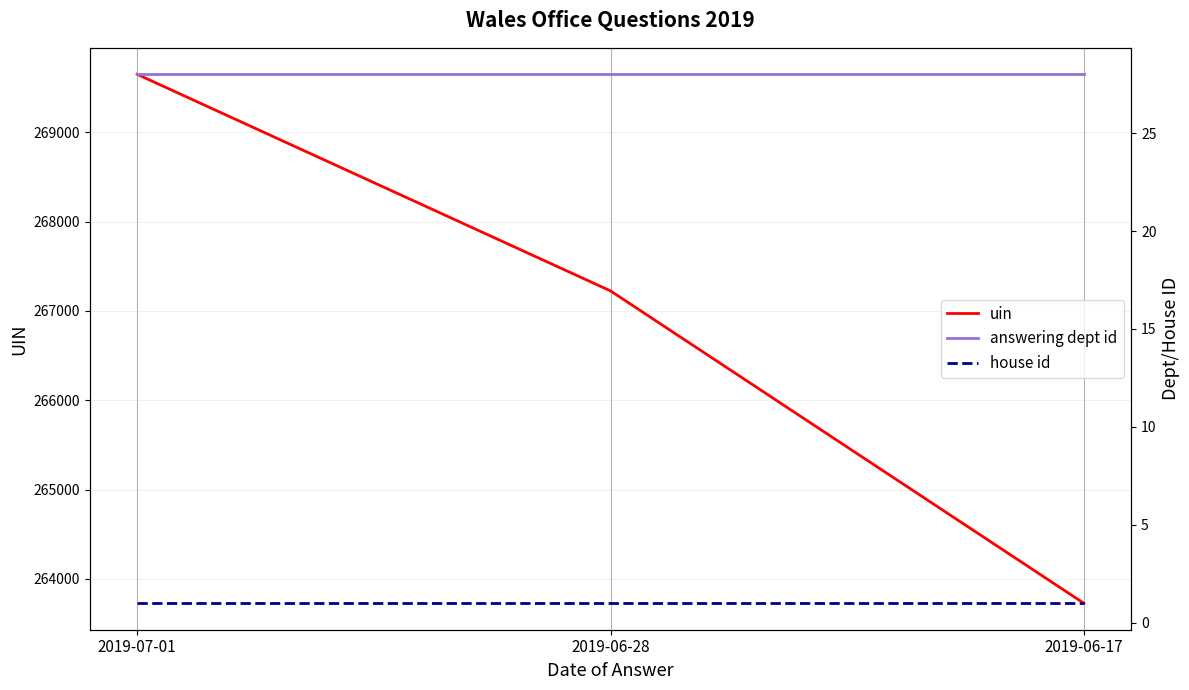

The uin series shows 449196 at 2019-06-28. True or false?

False